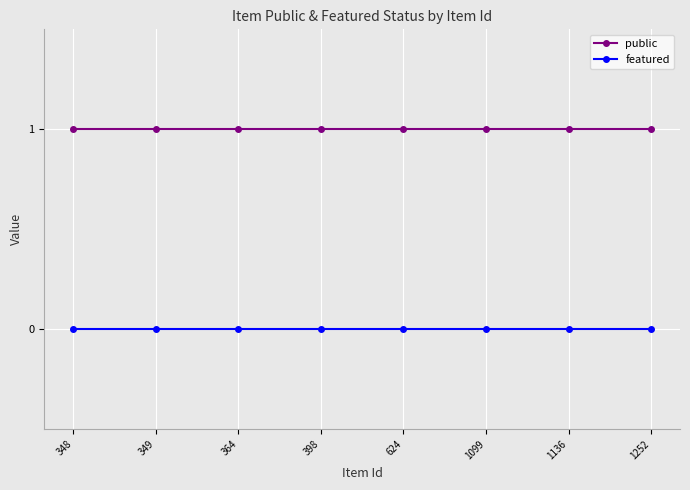

At how many categories does at least one series exceed 0?

8